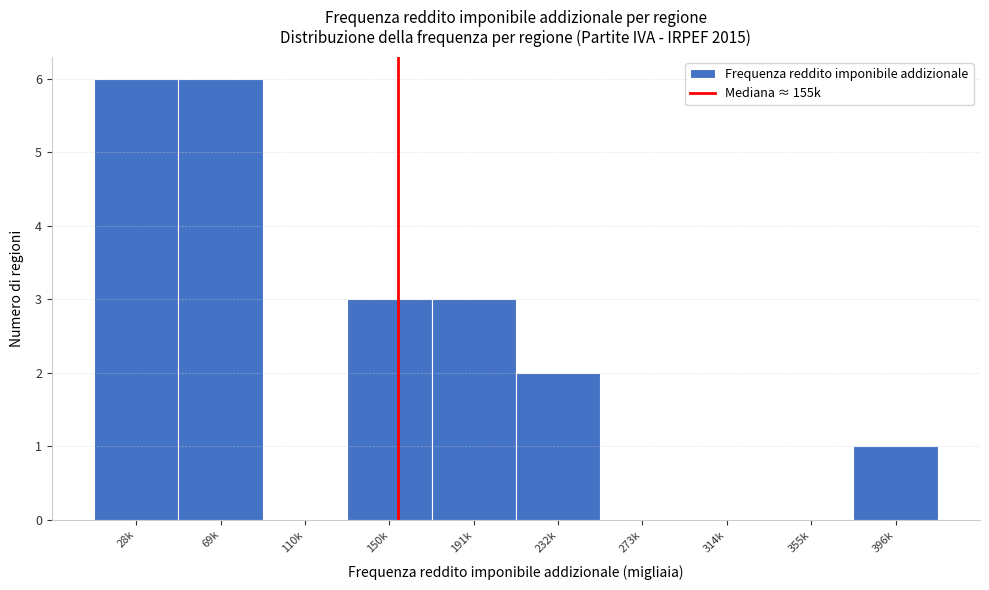

Reading left to right, transcribe all the data shown in this chart.

28k=6	69k=6	110k=0	150k=3	191k=3	232k=2	273k=0	314k=0	355k=0	396k=1